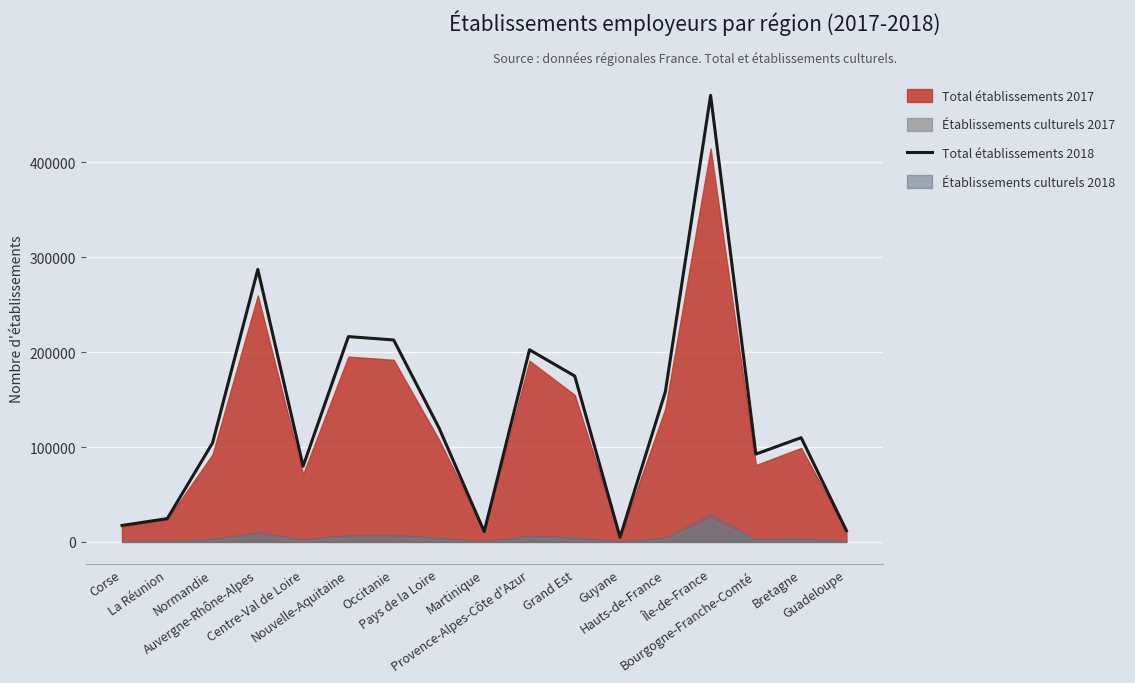

Reading left to right, extract all data points from this chart.

17344	24523	104304	287141	79758	216351	212823	120335	10878	202450	174773	4938	158079	470619	92532	109839	11790